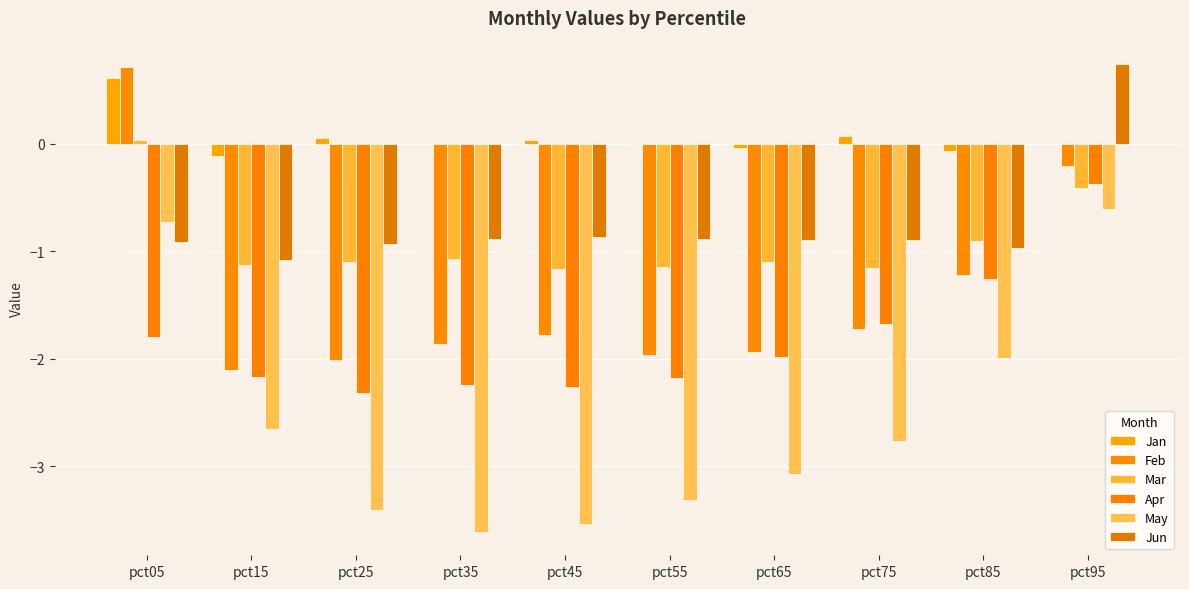

The Feb series shows -3.0 at pct15. True or false?

False